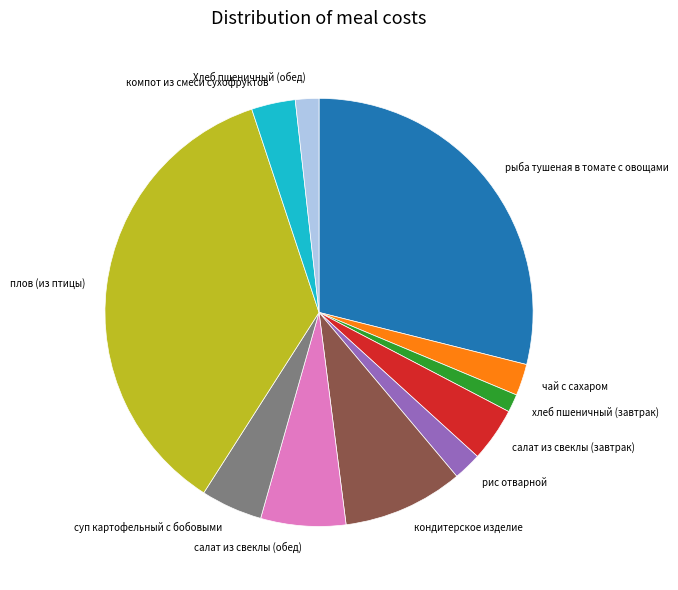

Do салат из свеклы (обед) and Хлеб пшеничный (обед) together represent more than half of the pie?

No